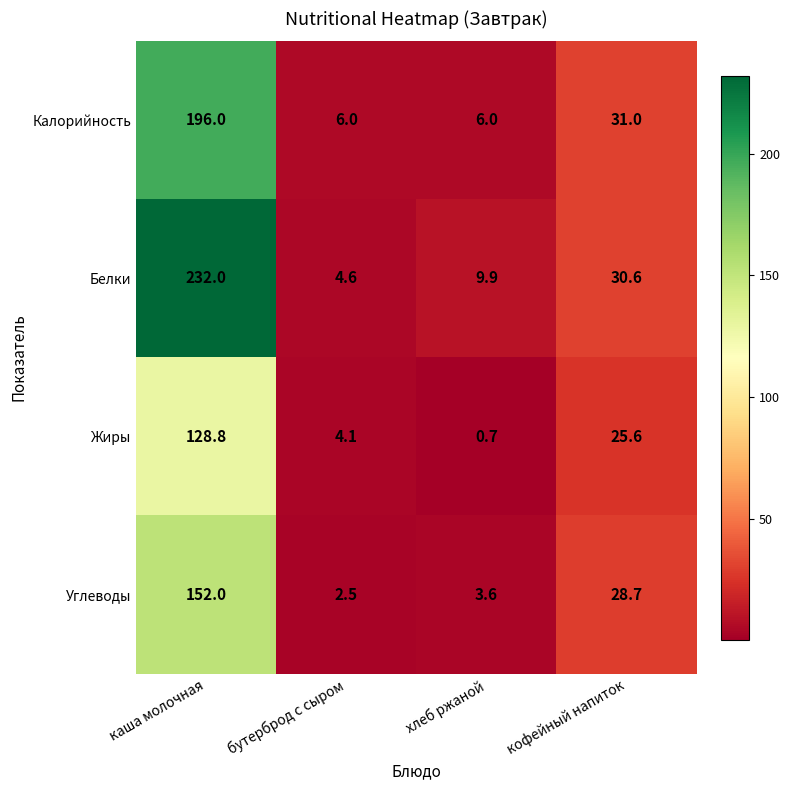

True or false: Калорийность has a value of 1.8 at бутерброд с сыром.

False